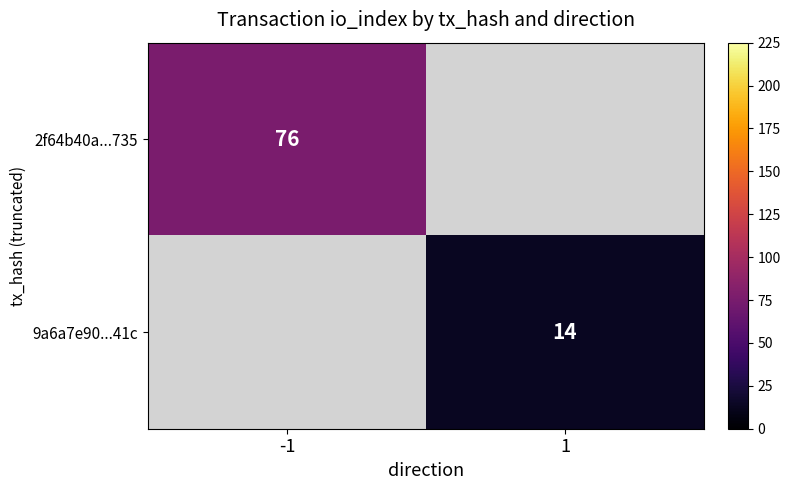

Is it true that 2f64b40a...735 equals 76 at -1?

True